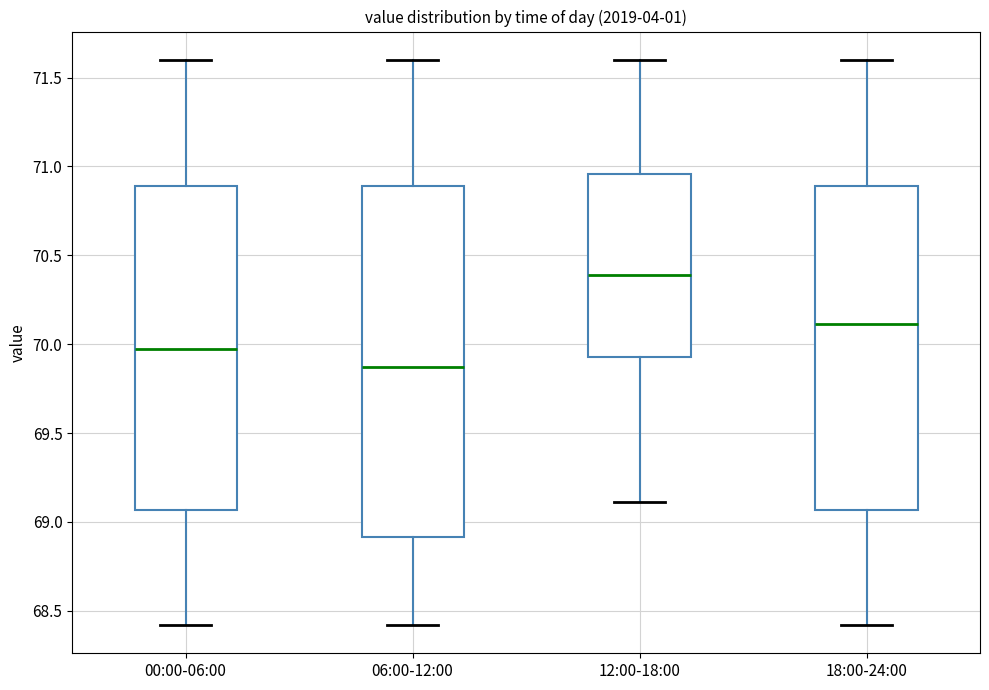

Comparing the boxes themselves (not the whiskers), which one is the tallest?

06:00-12:00